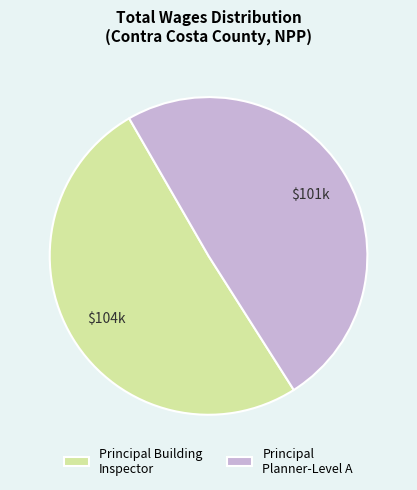

What is the ratio of the value at Principal Building Inspector to the value at Principal Planner-Level A?

1.0